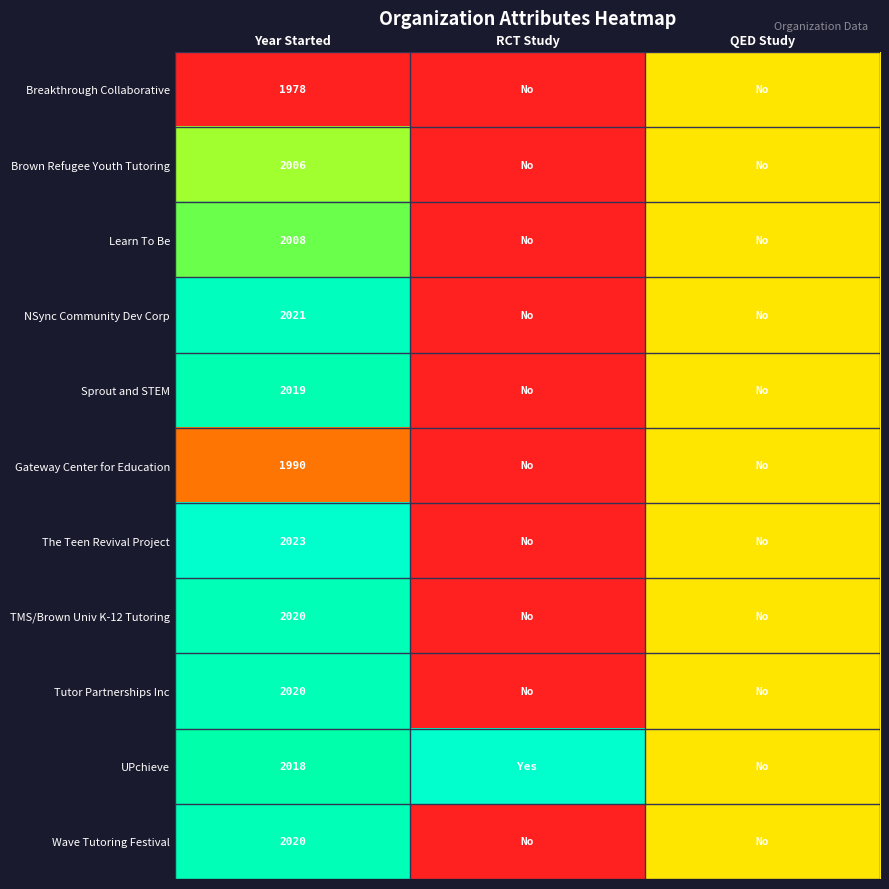

True or false: Gateway Center for Education has a value of 2748.4 at Year Started.

False